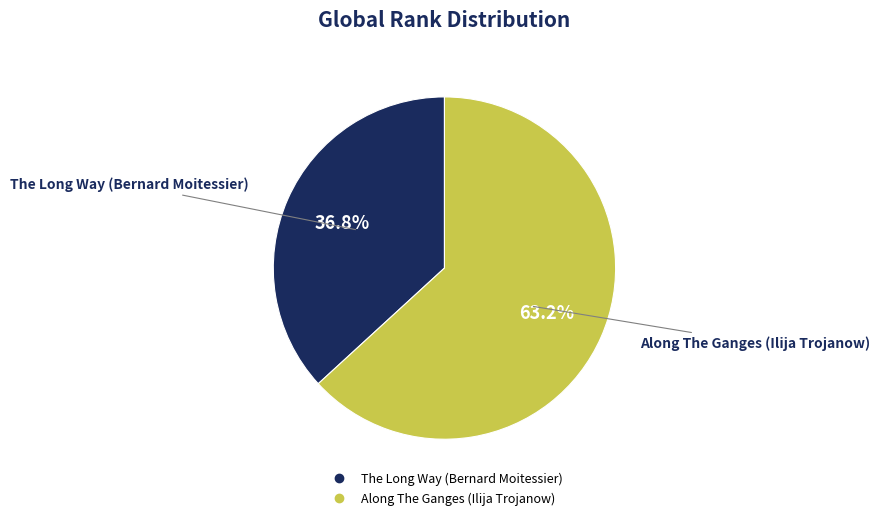

To the nearest percent, what is the average slice percentage?

50%